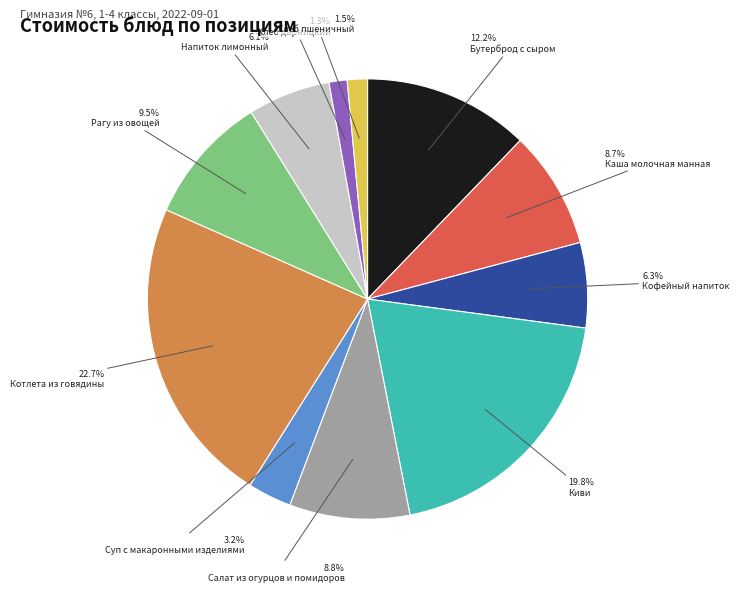

True or false: Хлеб дарницкий accounts for 1% of the total.

True